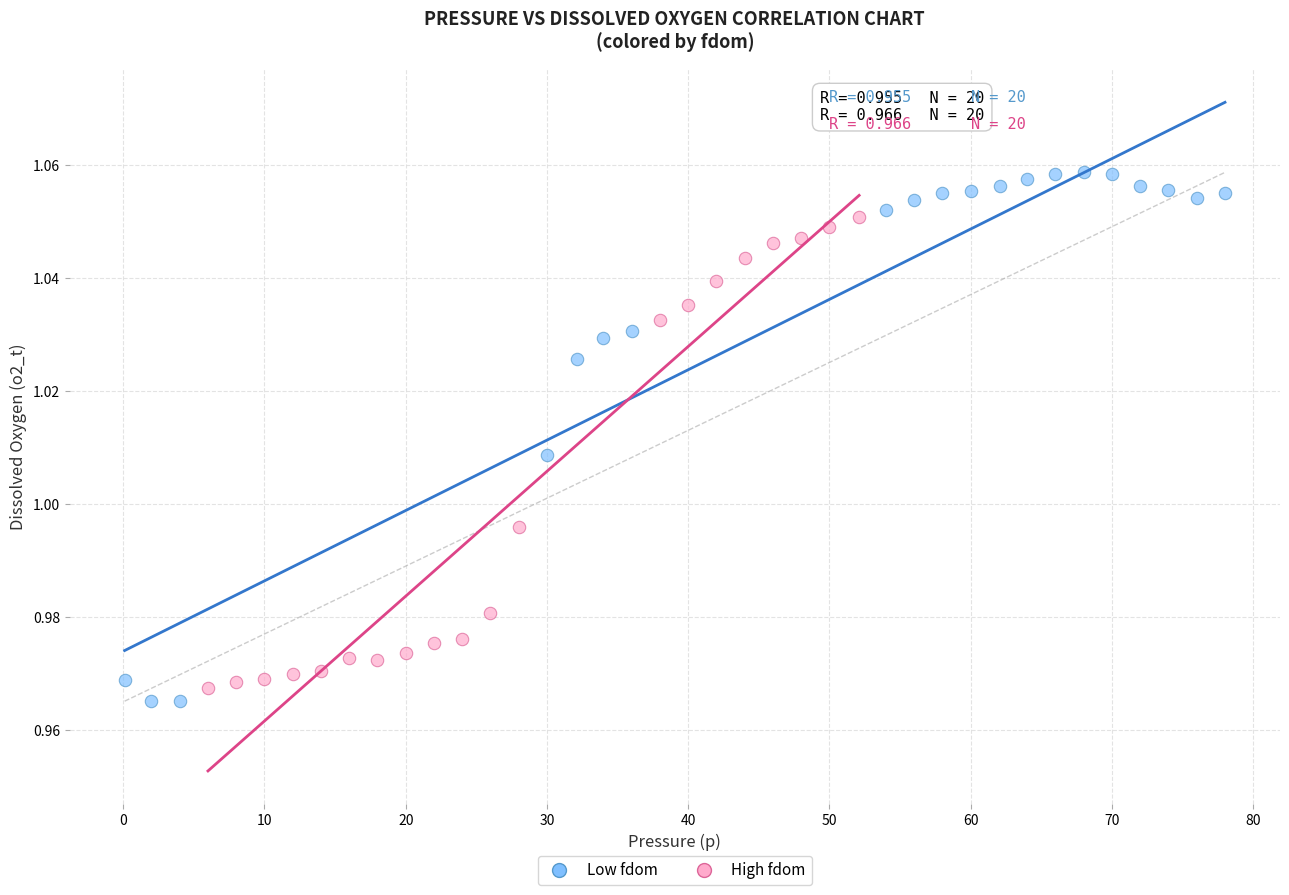

Which series reaches the maximum Y coordinate?

Low fdom